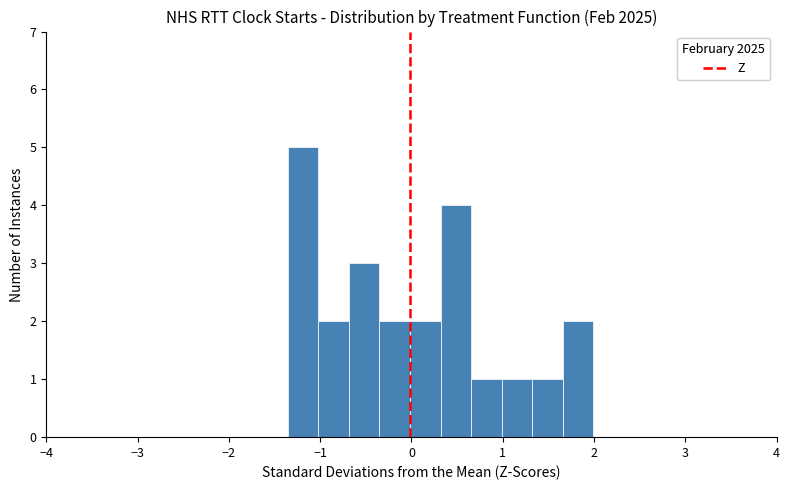

Read against the x-axis, roughly where is the centre of the tallest bar?

-1.2